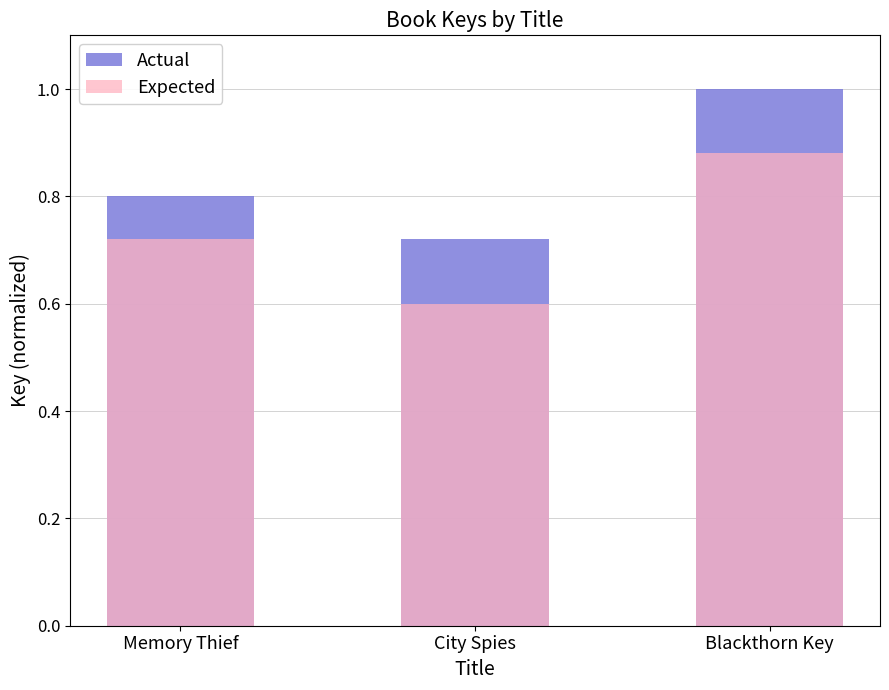

How many groups of bars are there?

3